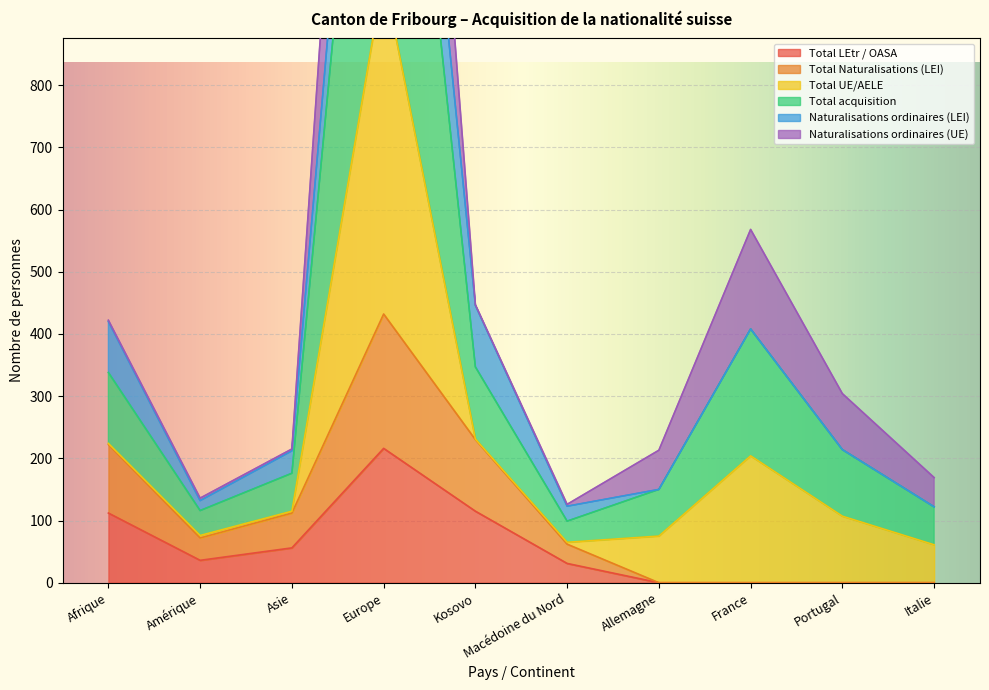

The value of Total LEtr / OASA at Afrique is 147. True or false?

False